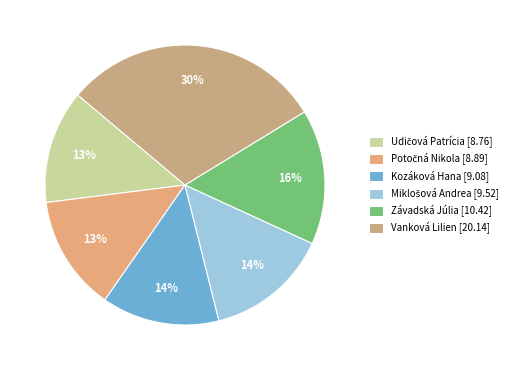

To the nearest percent, what percentage of the pie is Kozáková Hana?

14%